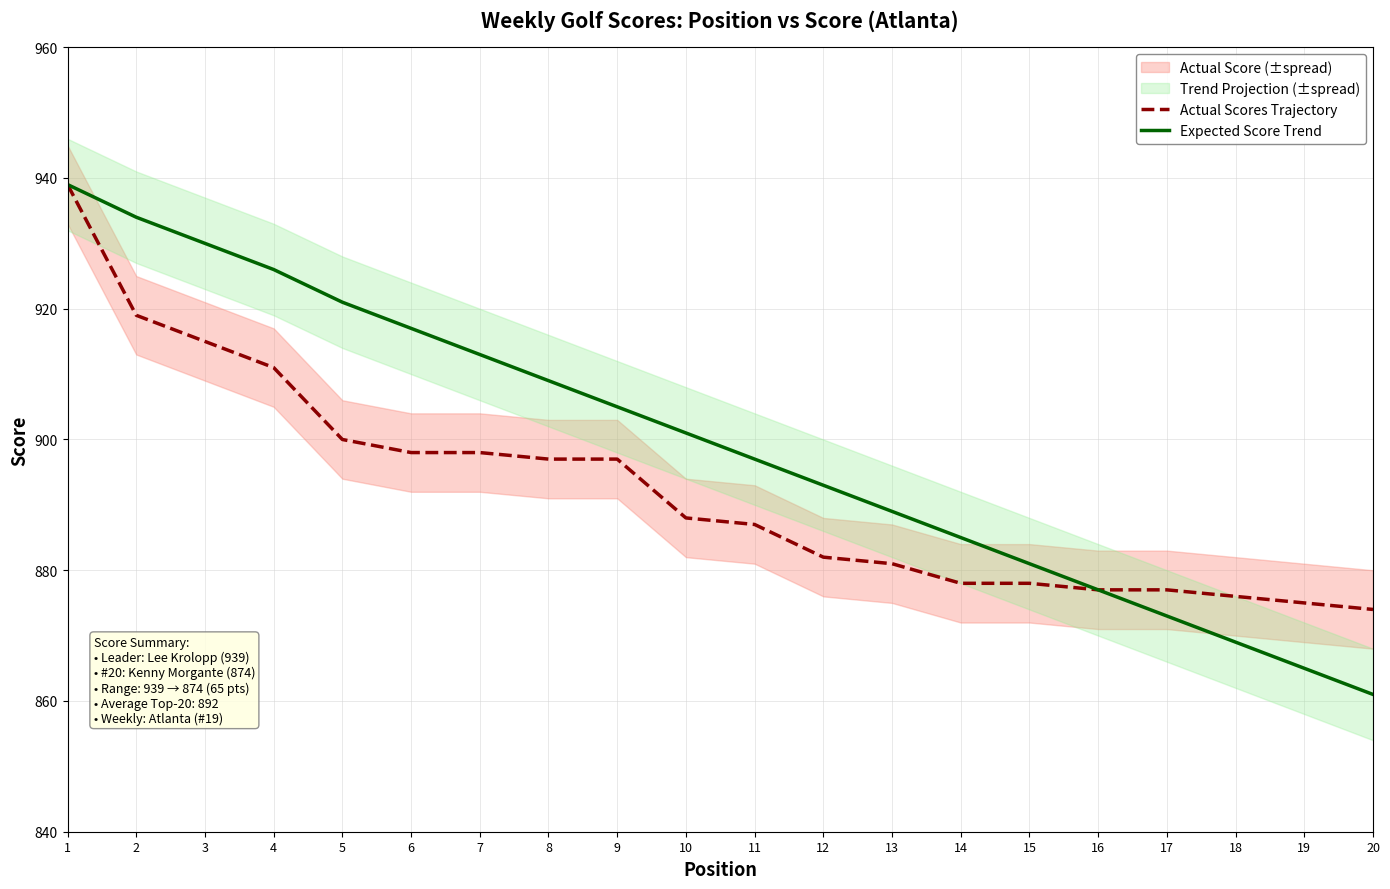

True or false: Actual Scores Trajectory and Expected Score Trend intersect in this chart.

False